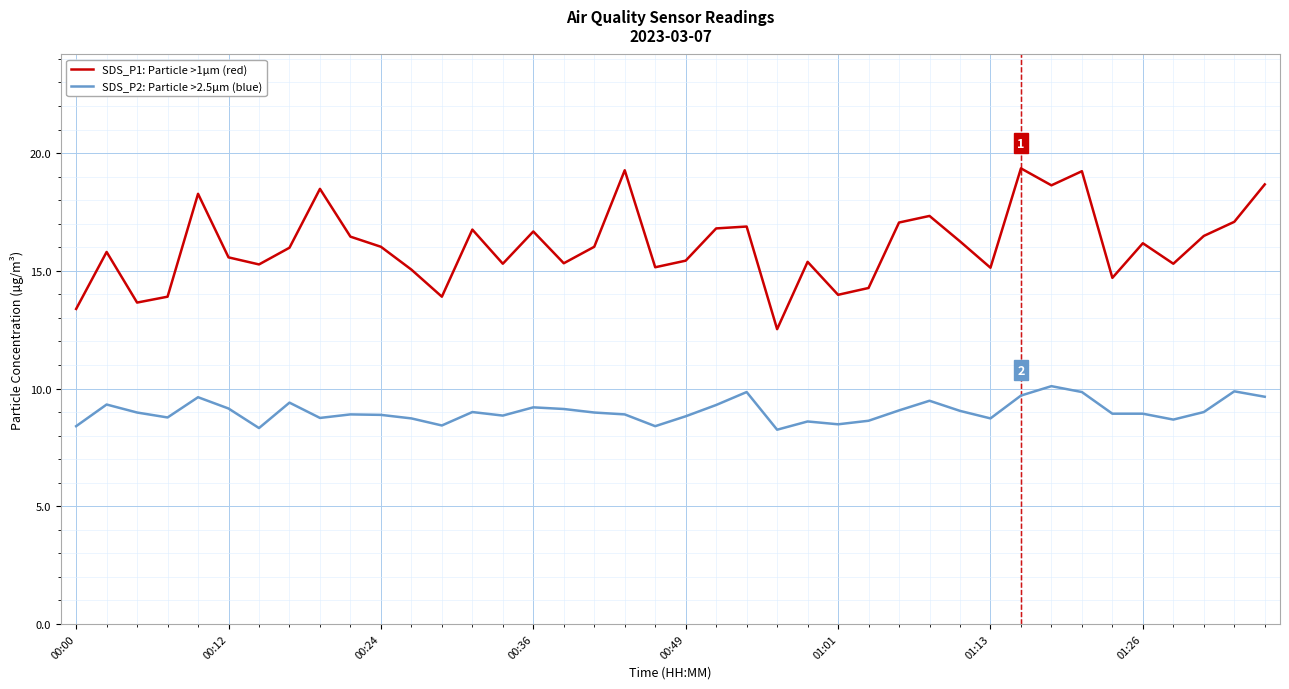

List the series in order of their peak value, highest first.

SDS_P1: Particle >1µm (red), SDS_P2: Particle >2.5µm (blue)